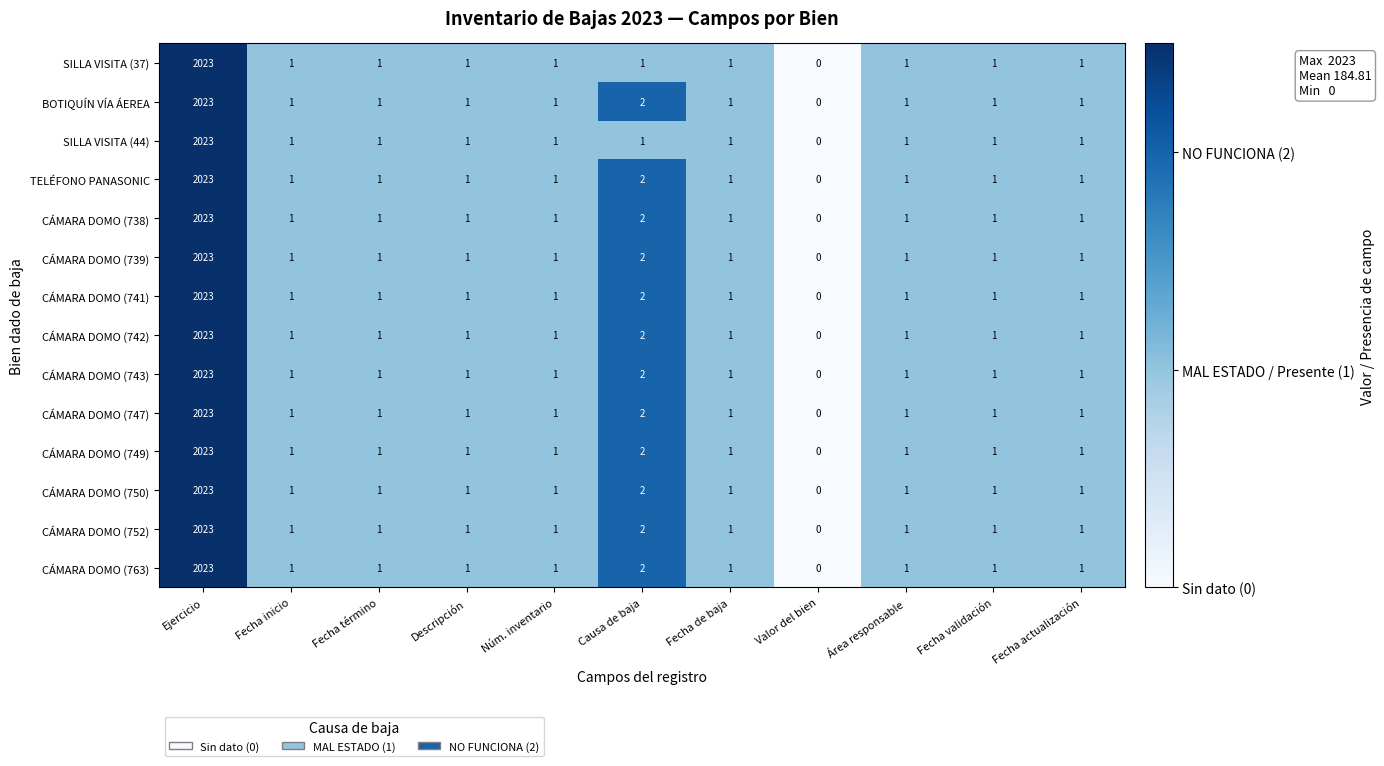

Is the value of CÁMARA DOMO (742) at Ejercicio greater than the value of SILLA VISITA (44) at Fecha inicio?

Yes